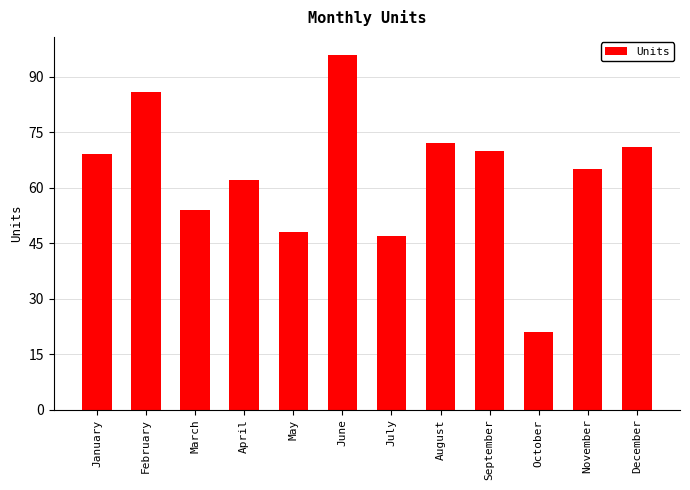

Rank the categories by value from lowest to highest.

October, July, May, March, April, November, January, September, December, August, February, June